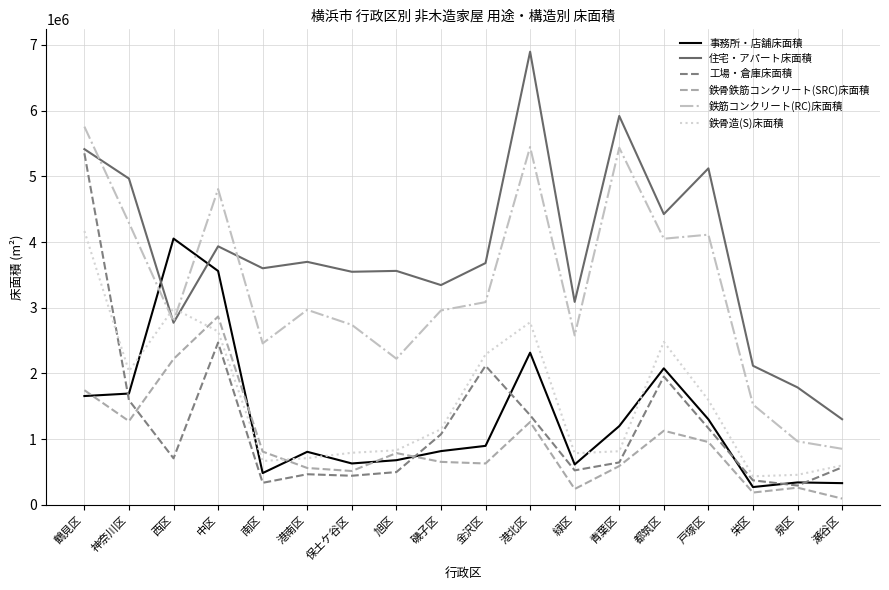

What is the minimum value shown in the chart?

96852